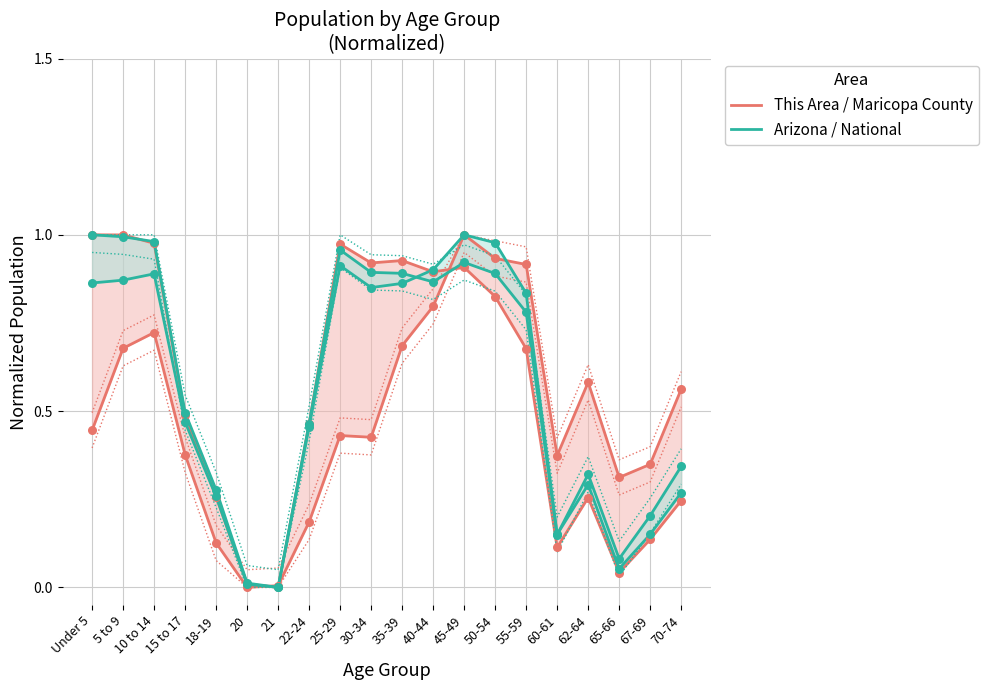

At how many categories does at least one series exceed 0?

20